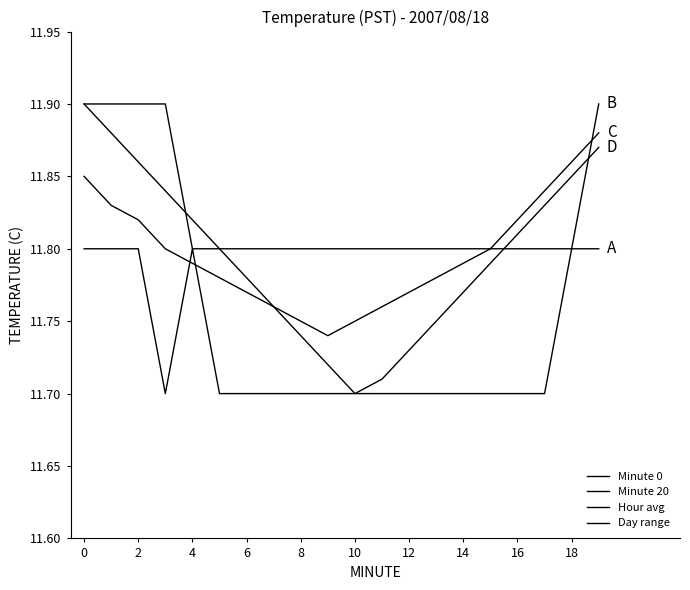

What is the value of the Day range point at the 16th from the left?

11.8